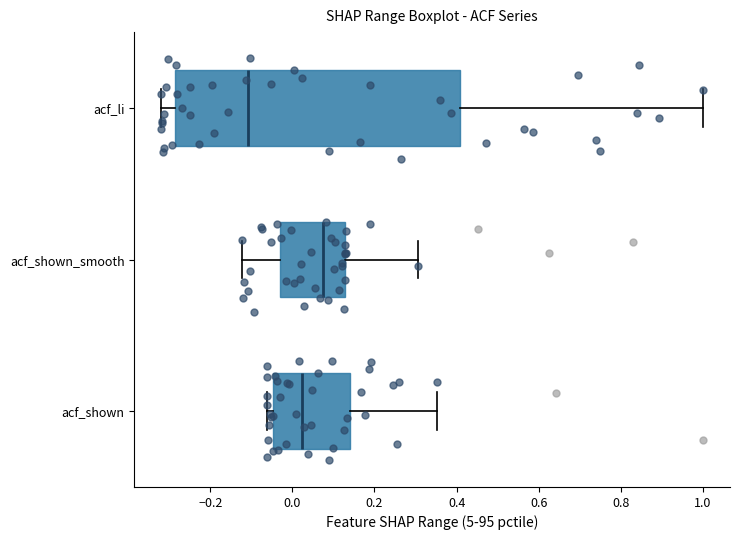

Comparing the boxes themselves (not the whiskers), which one is the widest?

acf_li